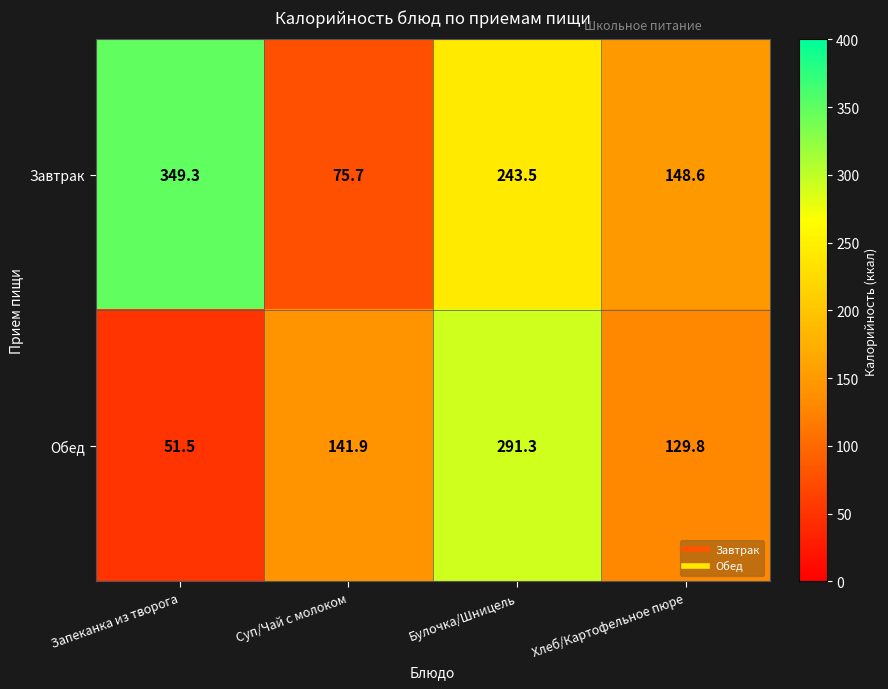

Is it true that Обед equals 249.4 at Суп/Чай с молоком?

False